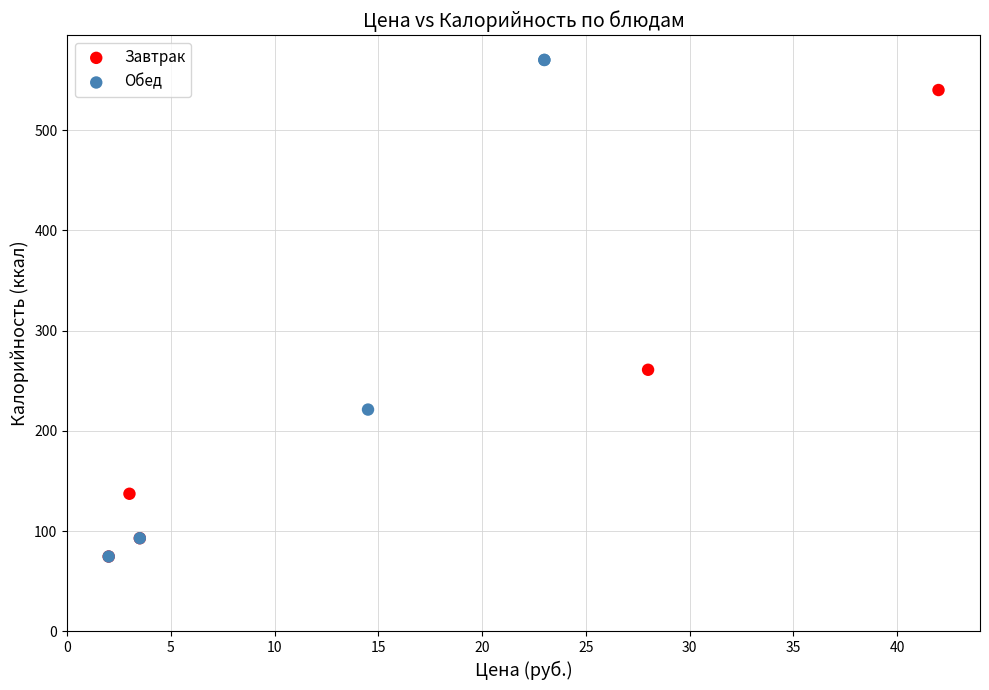

Which series contains the highest Y value?

Обед